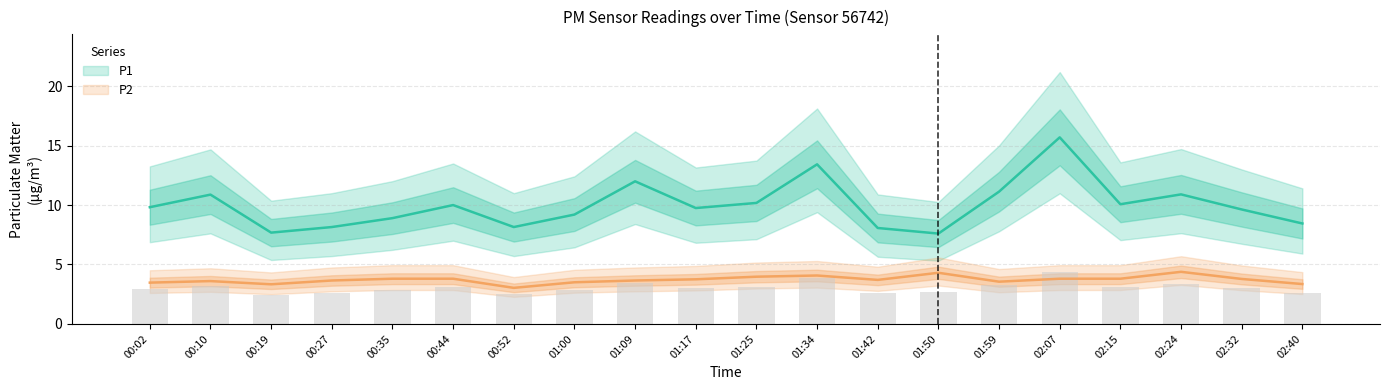

Rank the categories by P1 value from lowest to highest.

01:50, 00:19, 01:42, 00:27, 00:52, 02:40, 00:35, 01:00, 02:32, 01:17, 00:02, 00:44, 02:15, 01:25, 00:10, 02:24, 01:59, 01:09, 01:34, 02:07